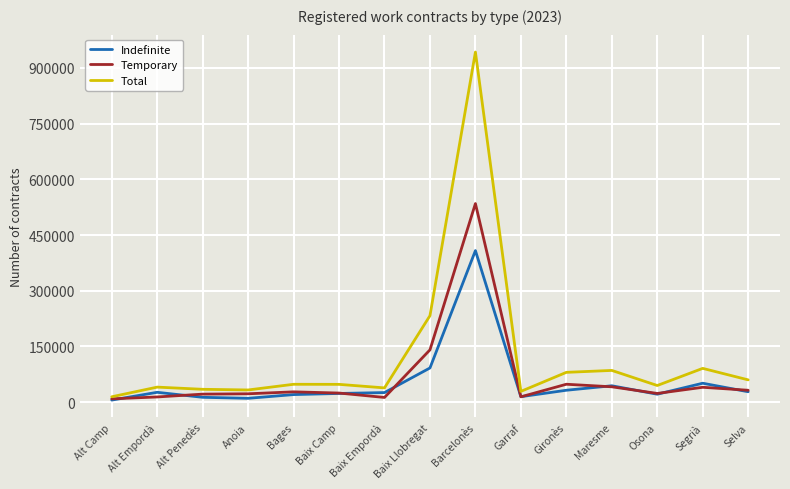

What is the total value across all series at Alt Camp?

28896